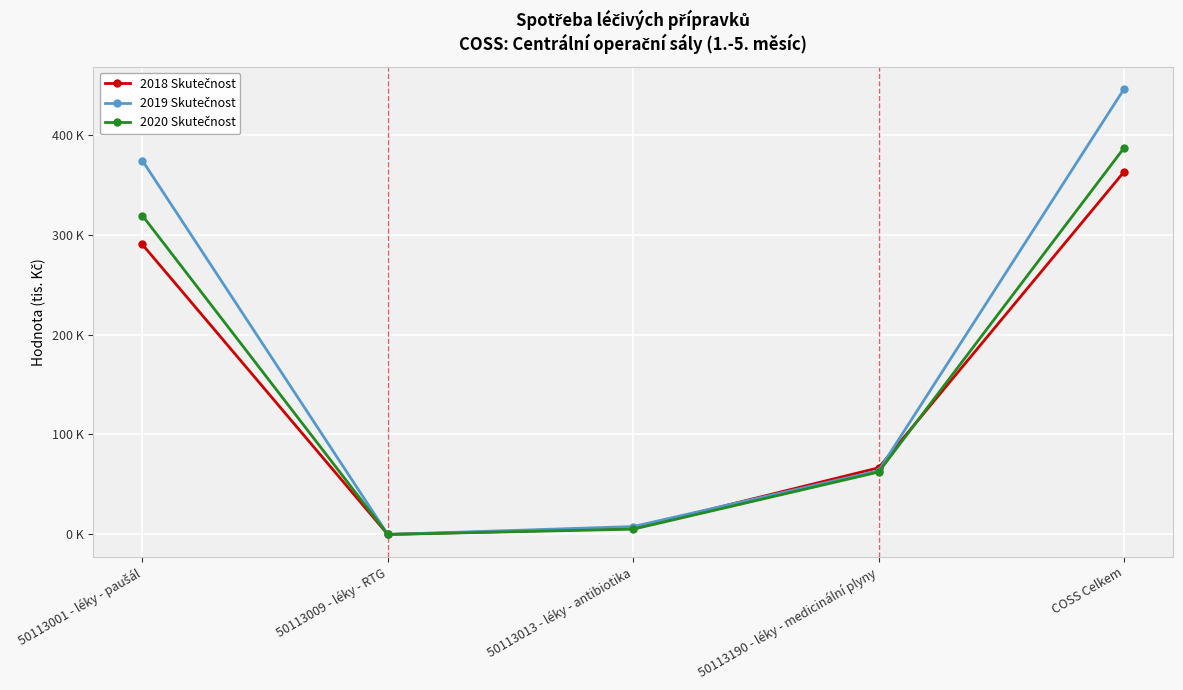

Does the chart have visible grid lines?

Yes